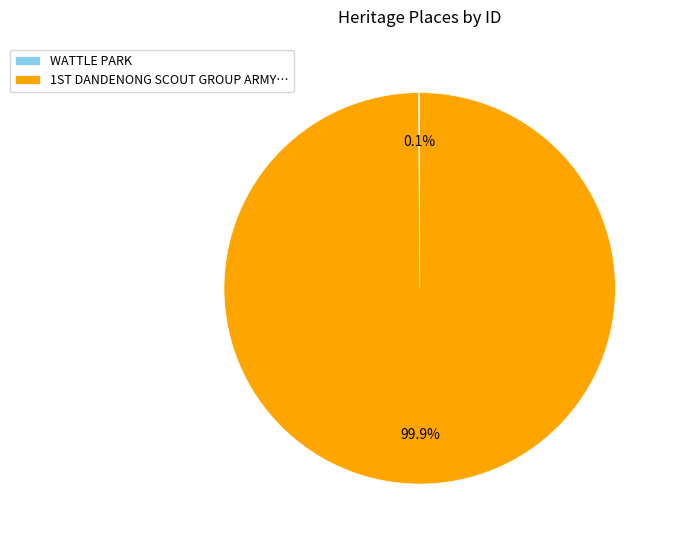

Which category has the biggest portion of the pie?

1ST DANDENONG SCOUT GROUP ARMY…